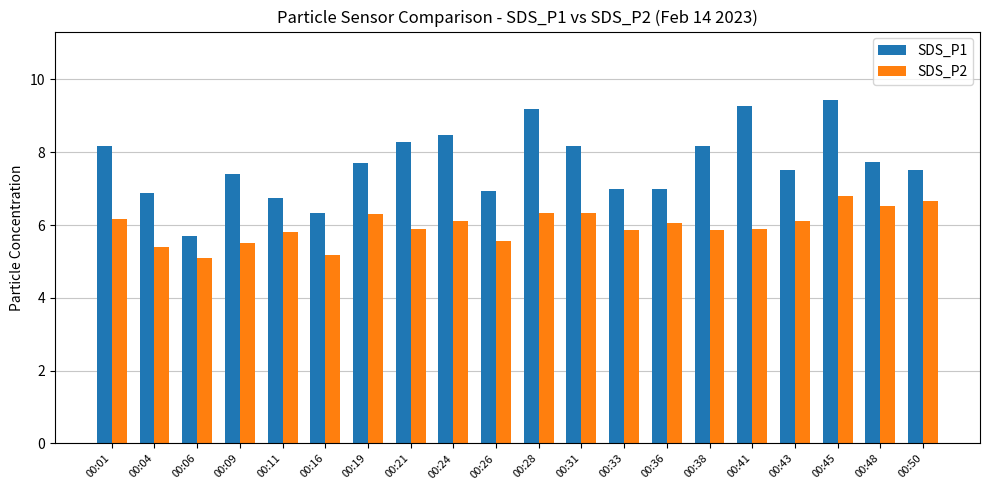

List the series in order of their peak value, highest first.

SDS_P1, SDS_P2